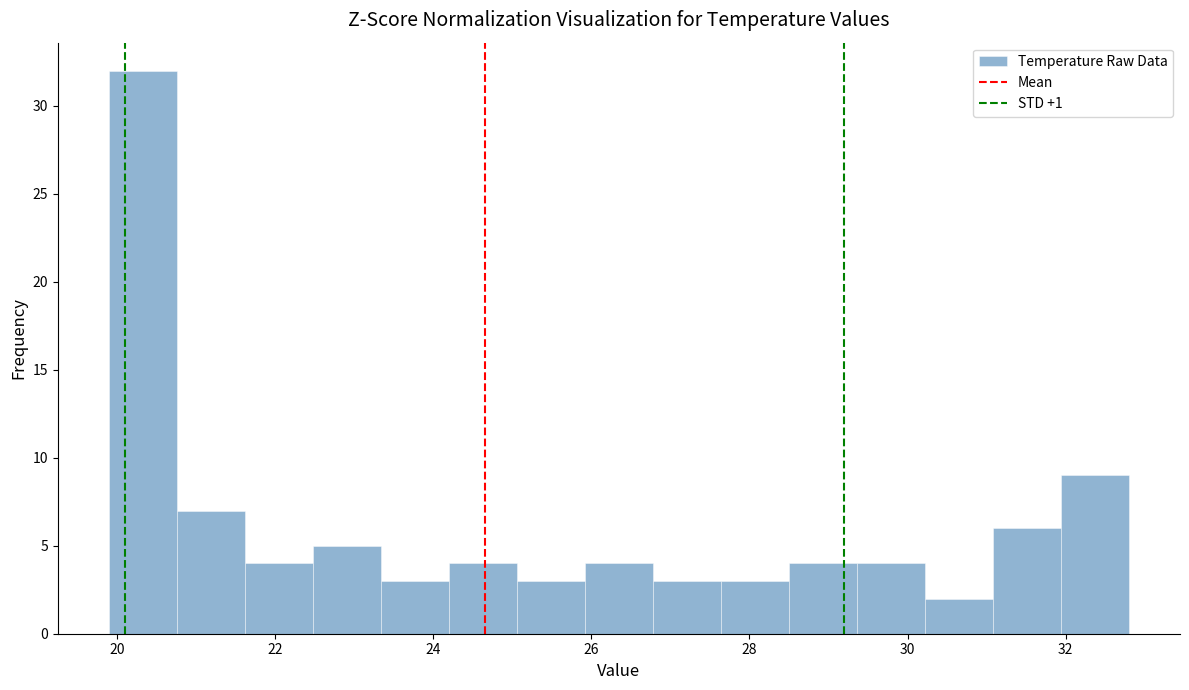

How tall is the bar that spans 31.08 to 31.94 on the x-axis? Neither the bar edges nor the heights are printed on the chart, so give them approximately, as read against the axes.

6